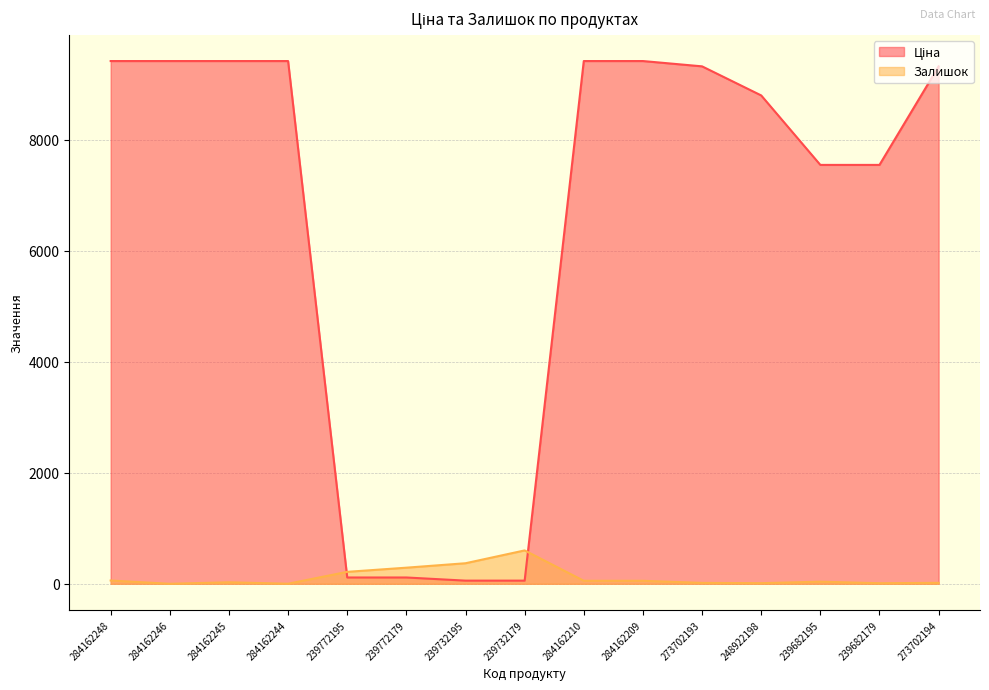

Where does the Залишок series first go above 38?

284162248